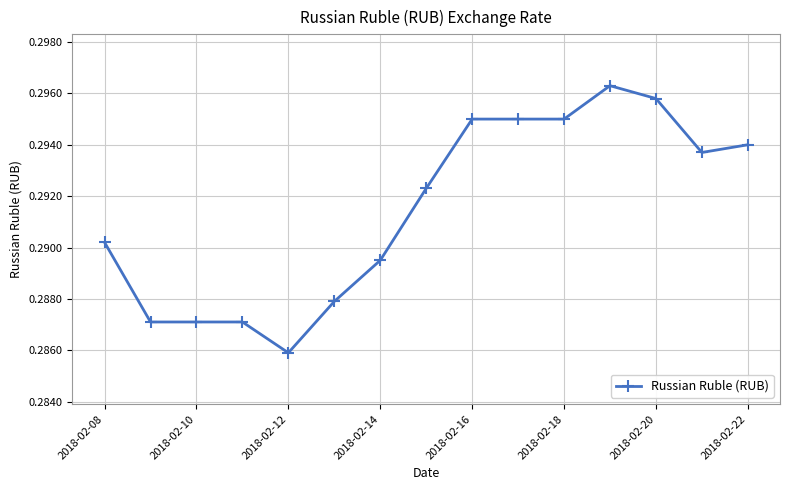

What is the sum of all values?

4.4